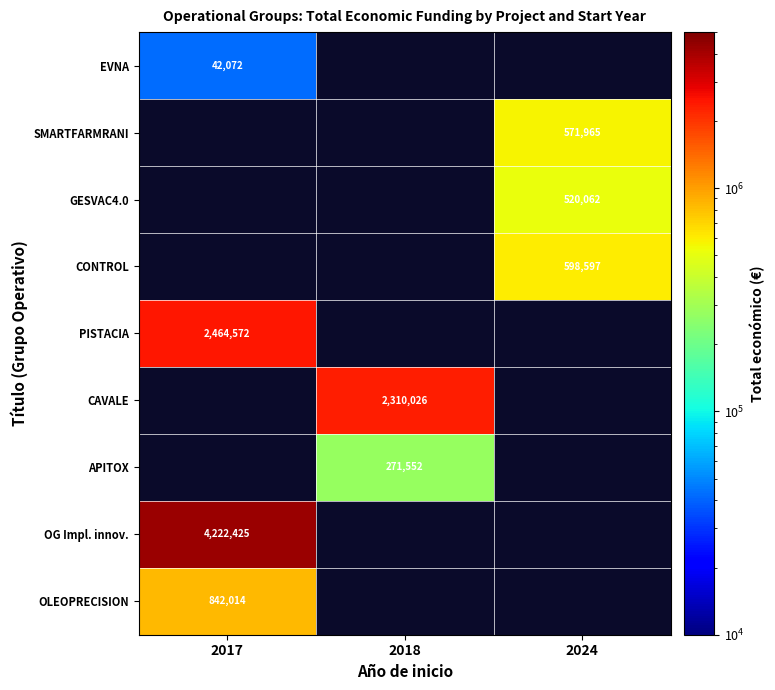

The value of OLEOPRECISION at 2017 is 1305824. True or false?

False